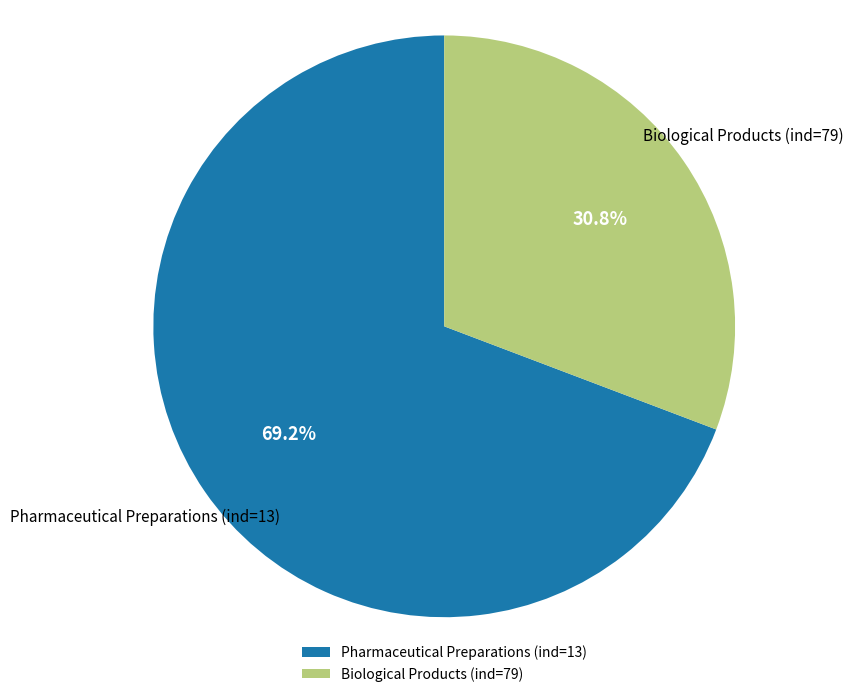

How many slices are in this pie chart?

2